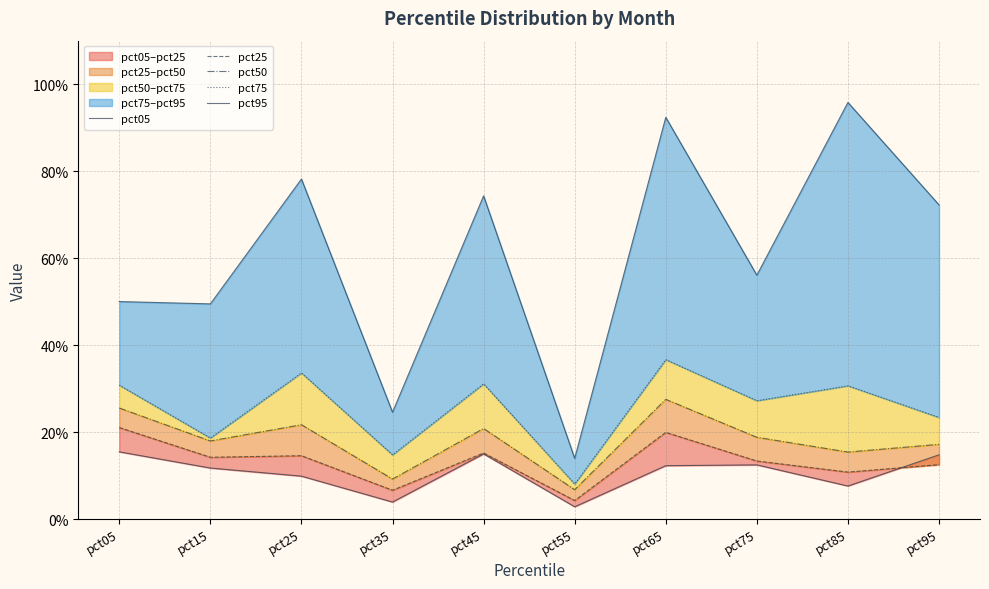

How many lines are shown in the chart?

5